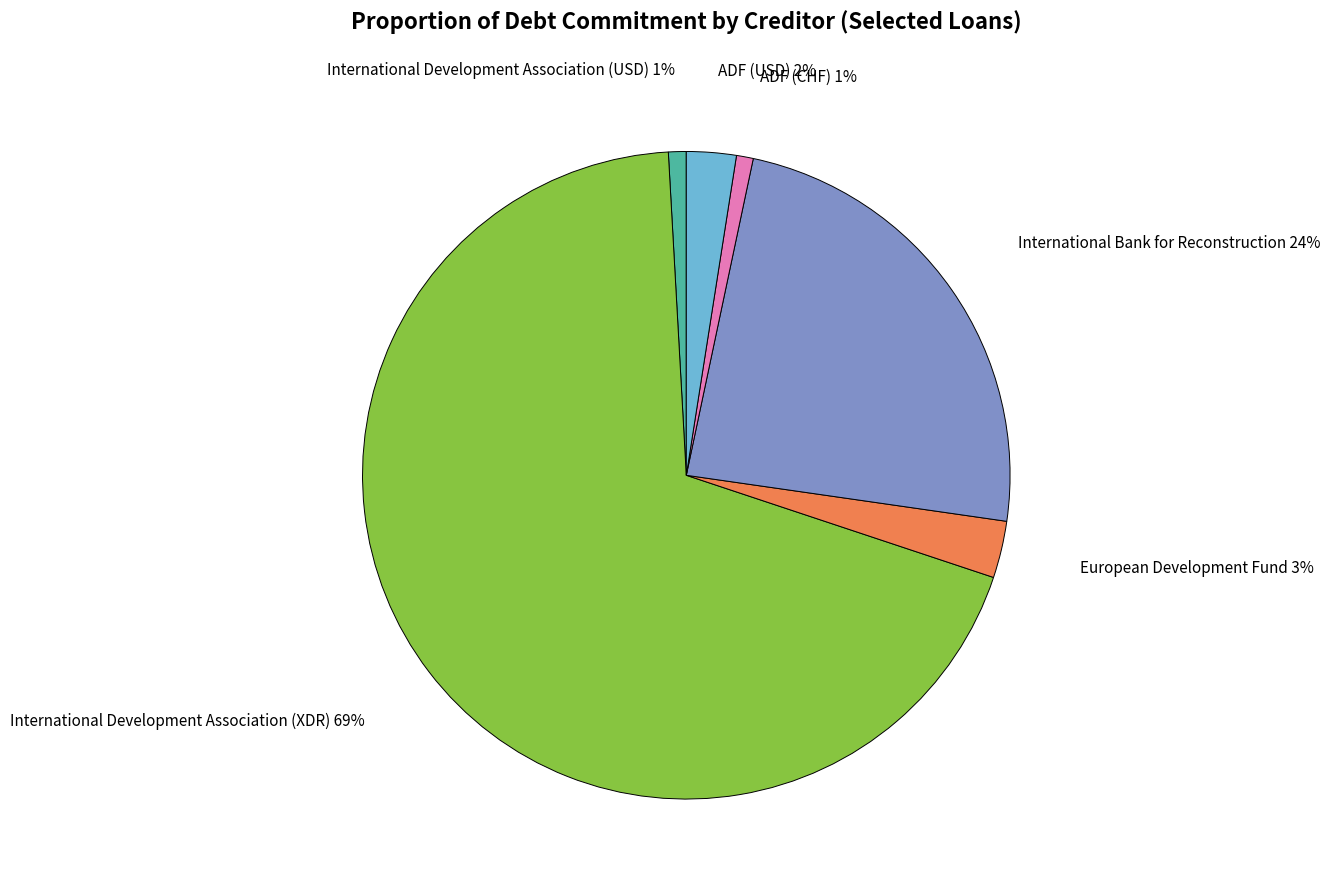

Is there a majority slice in this chart?

Yes